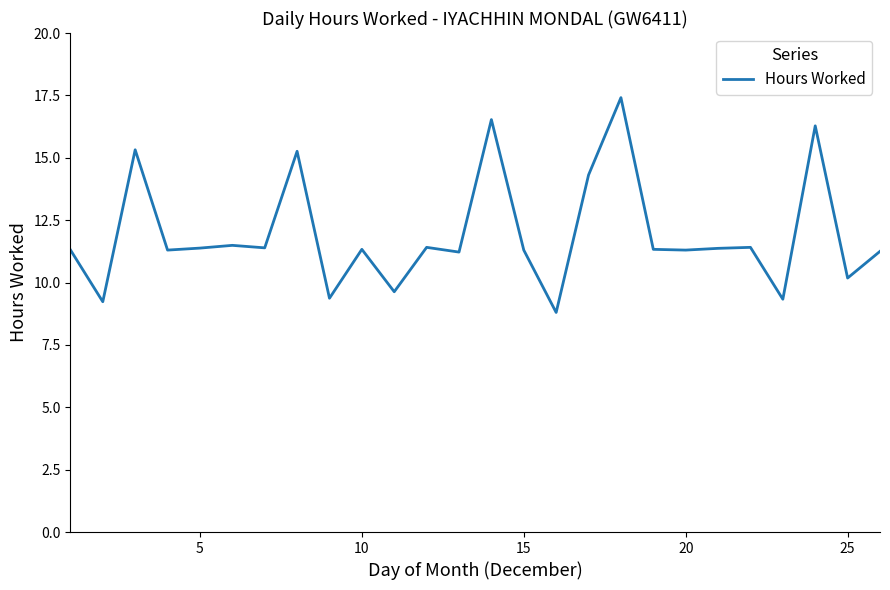

What is the minimum value shown in the chart?

8.8